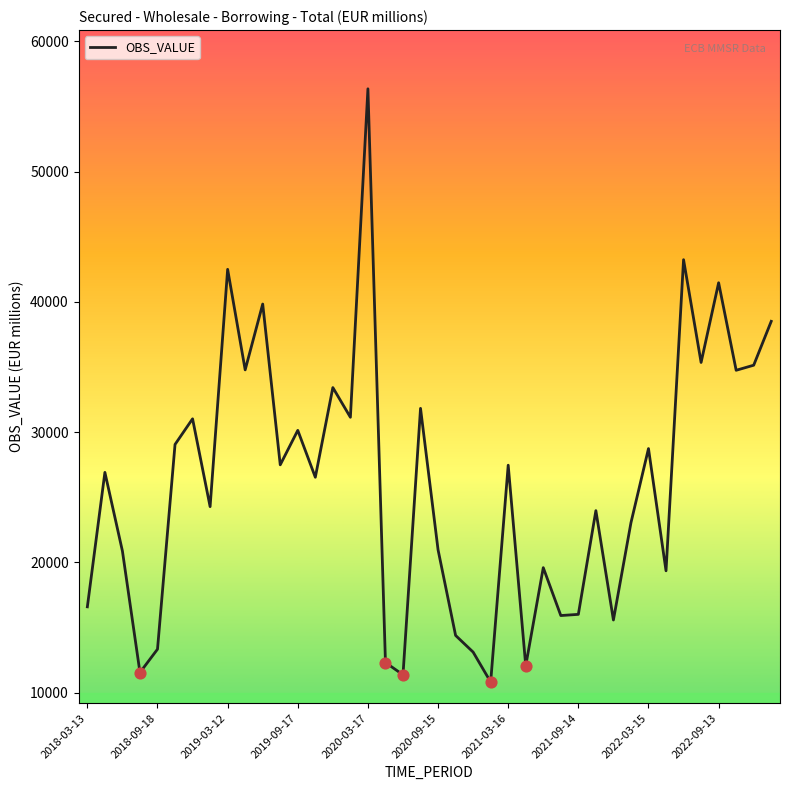

What is the difference between the maximum and minimum values?

45547.7